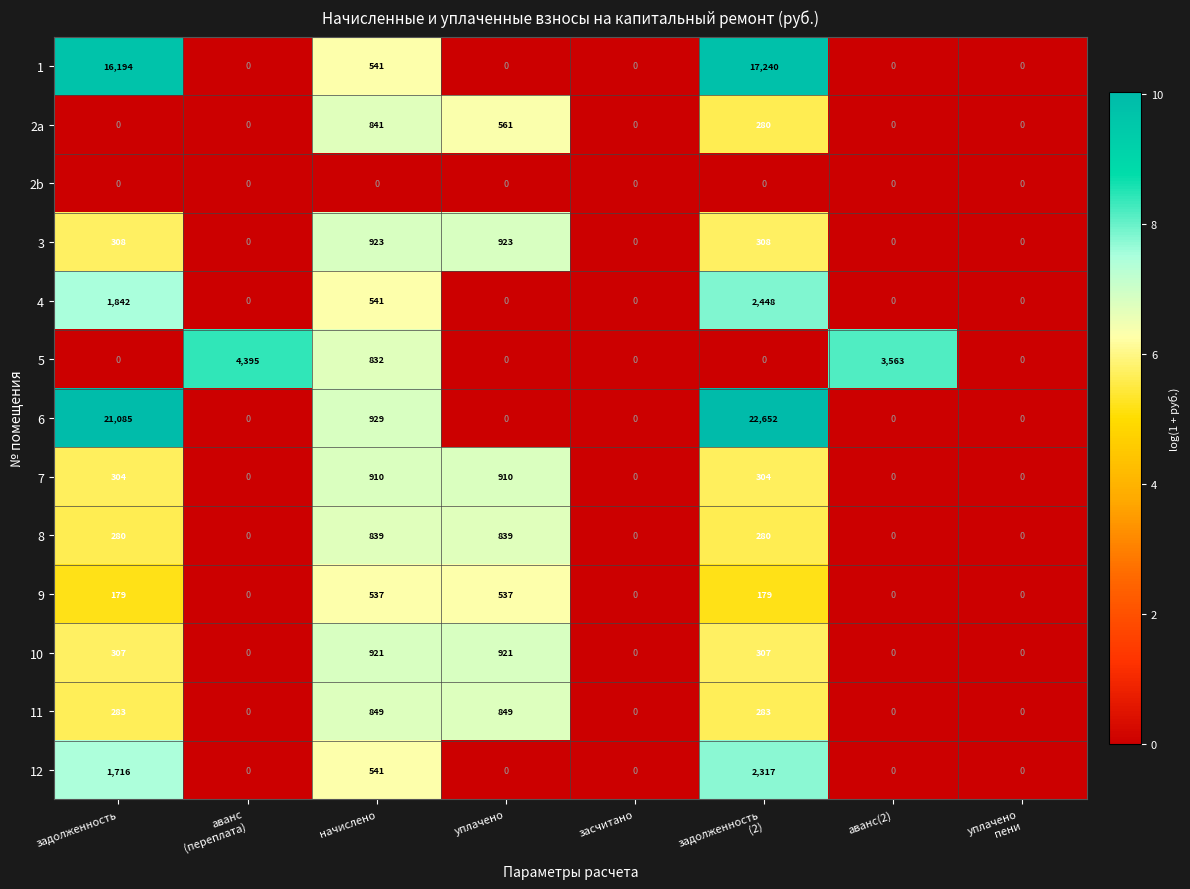

True or false: 1 has a value of 16194 at задолженность.

True